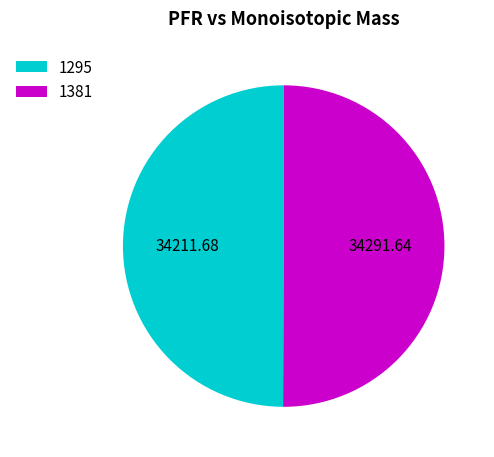

Combined, do 1295 and 1381 account for over 50%?

Yes